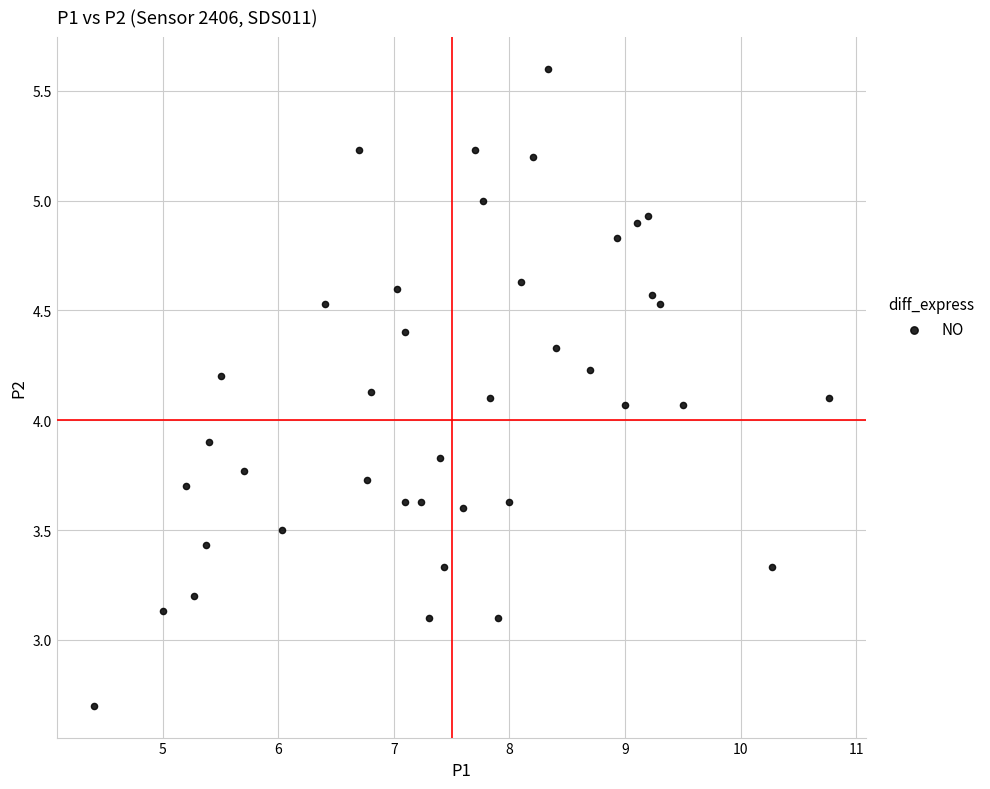

What is the range of X values (max minus min)?

6.4